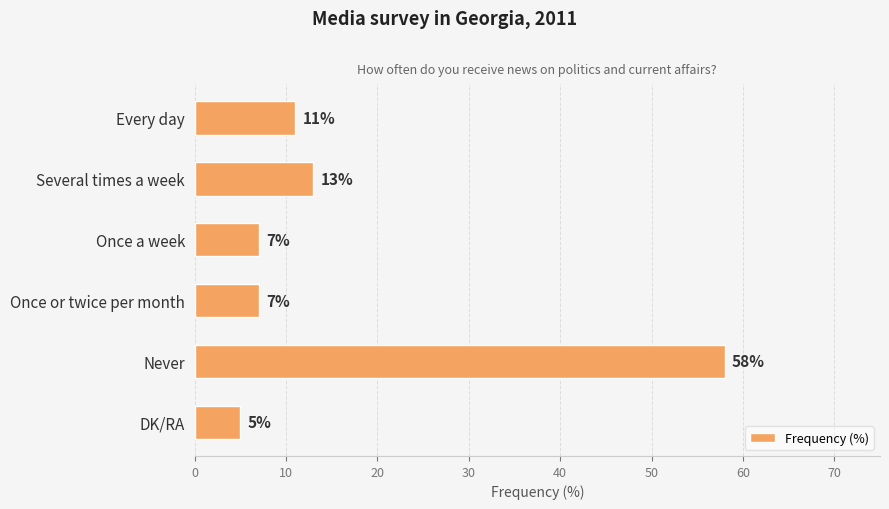

What is the difference between the maximum and minimum values?

53